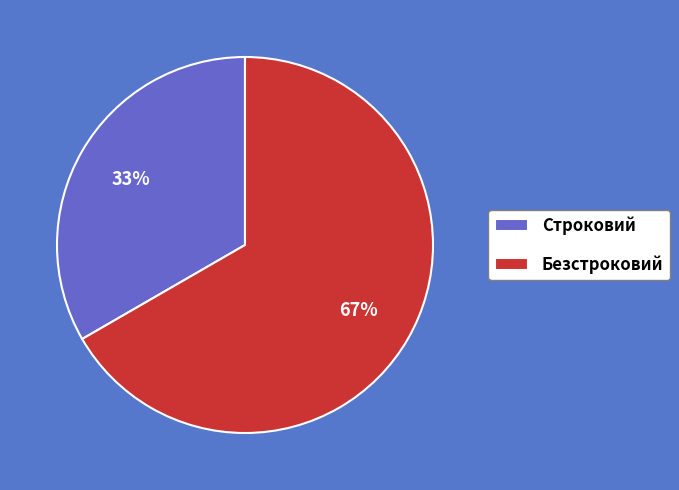

How many segments does this pie chart have?

2